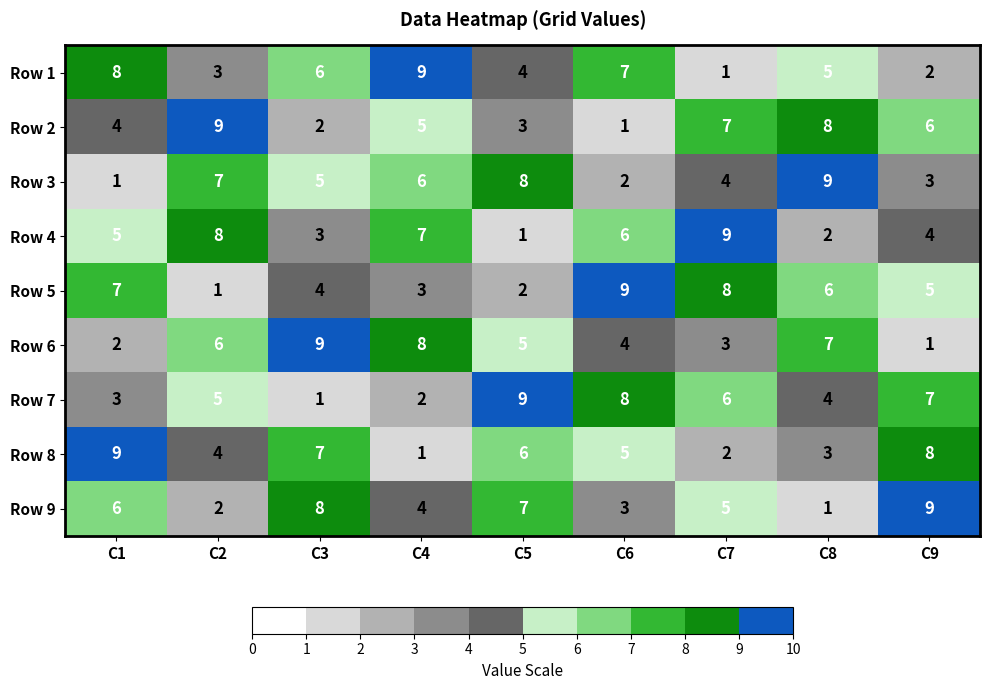

Where does the Row 8 series first go above 5?

C1